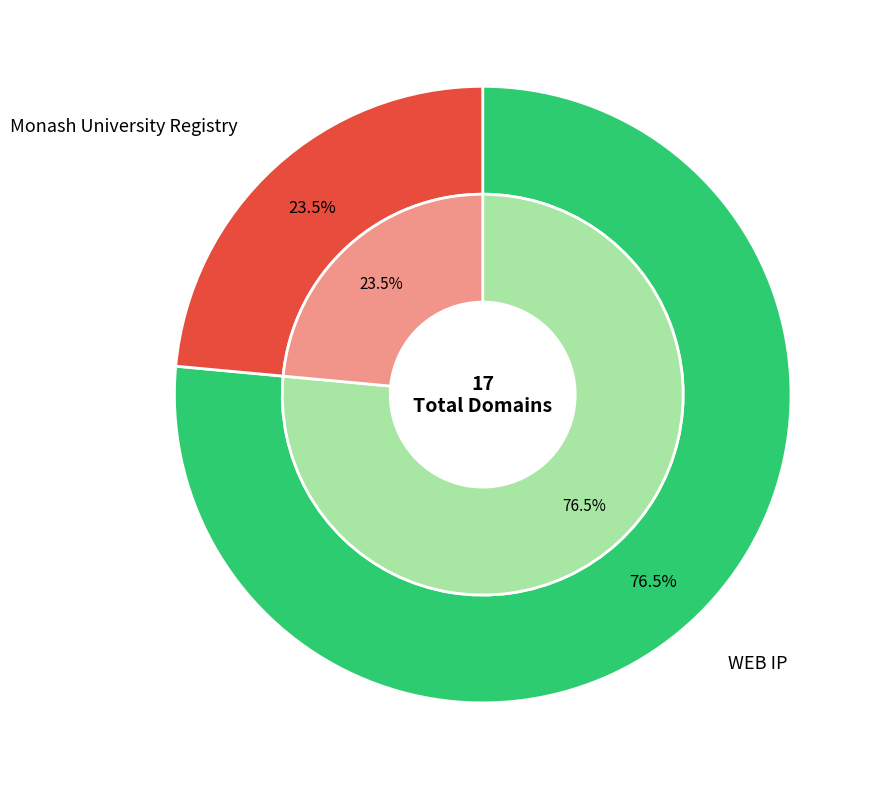

To the nearest percent, what is the combined percentage of WEB IP and Monash University Registry?

100%